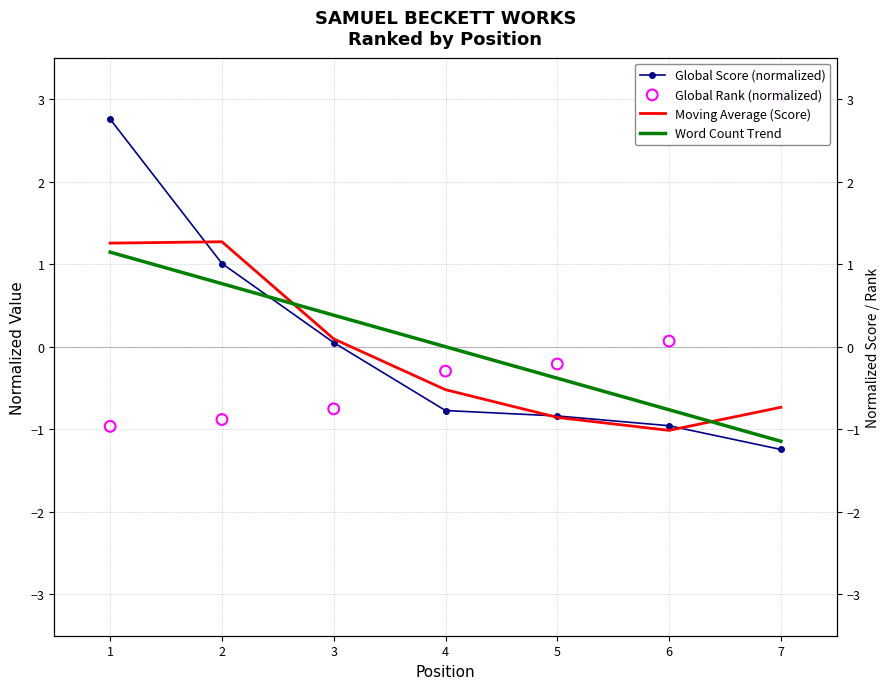

At how many categories does at least one series exceed 0?

5